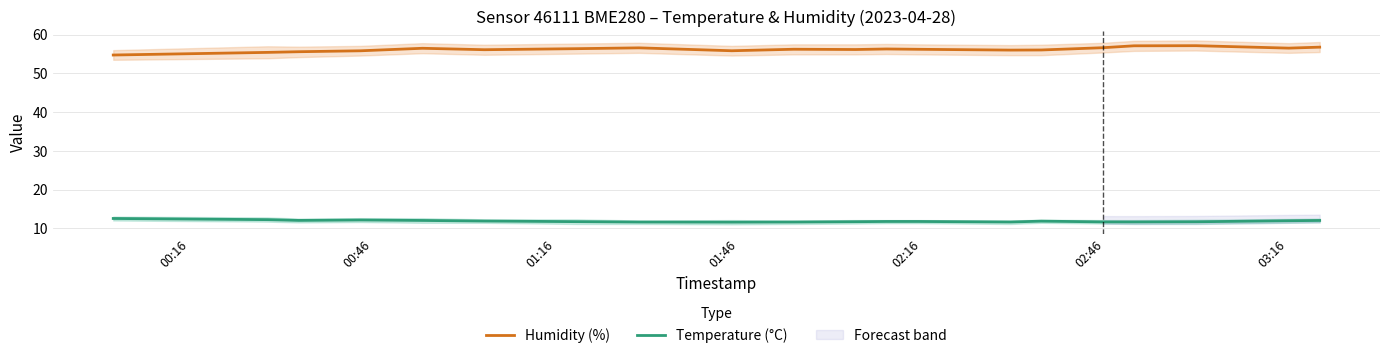

What is the average value of the Humidity (%) series?

56.2